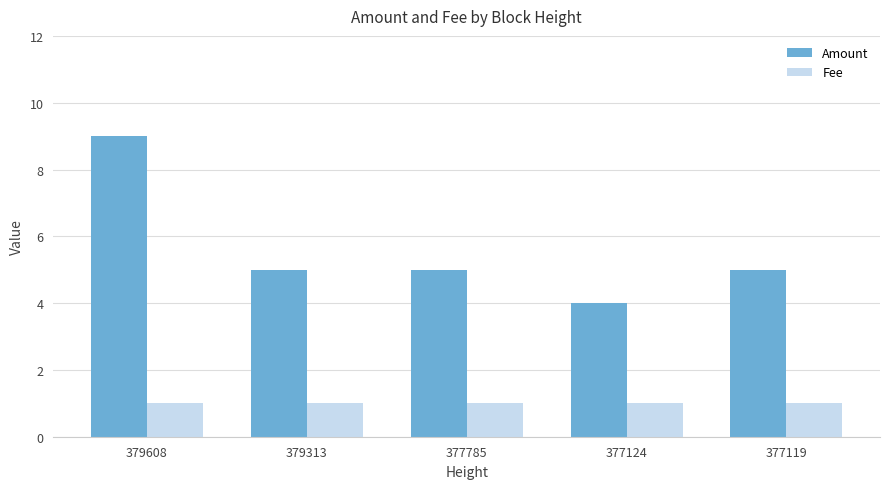

Which category has the highest value across all series?

379608